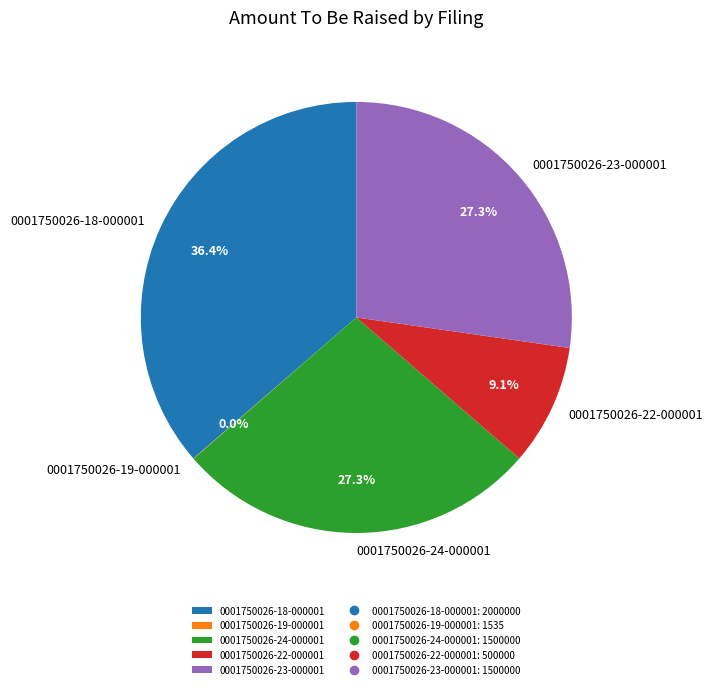

To the nearest percent, what is the average slice percentage?

20%